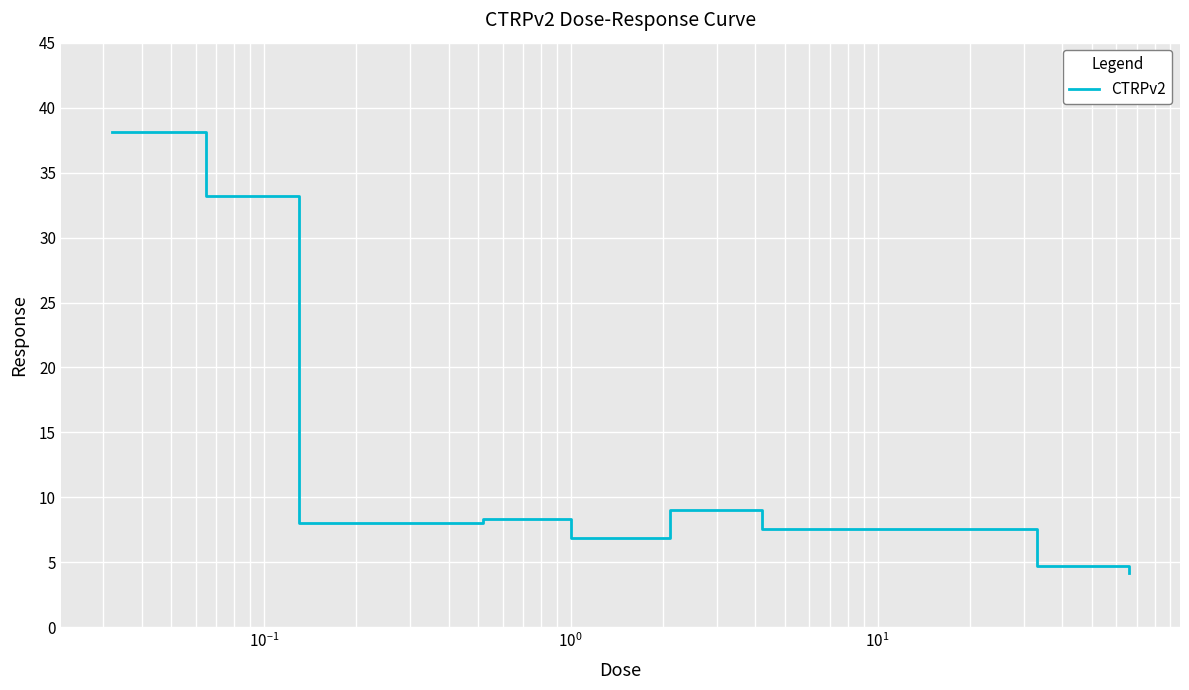

What is the average value?

13.3